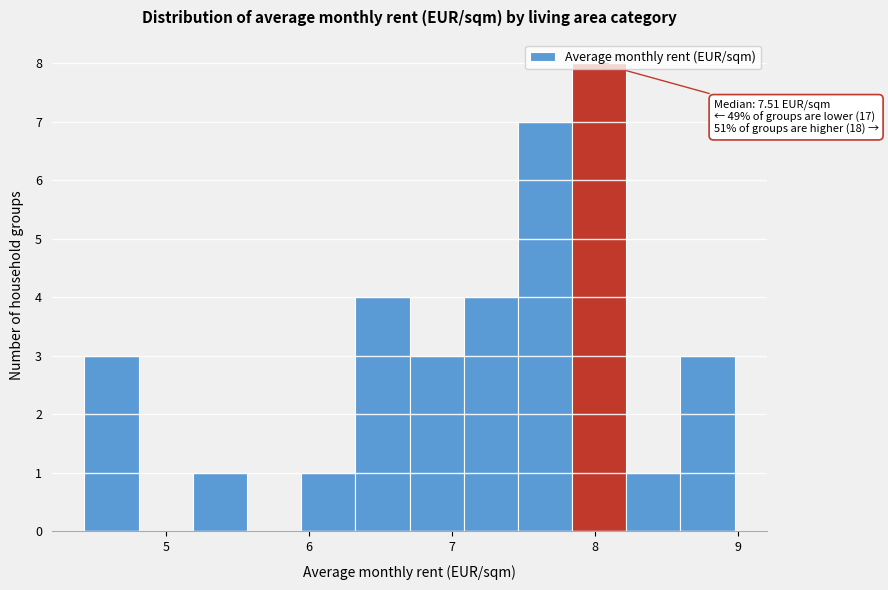

Around what value on the x-axis is the tallest bar? Give the approximate position of its centre, as read against the axis.

8.0